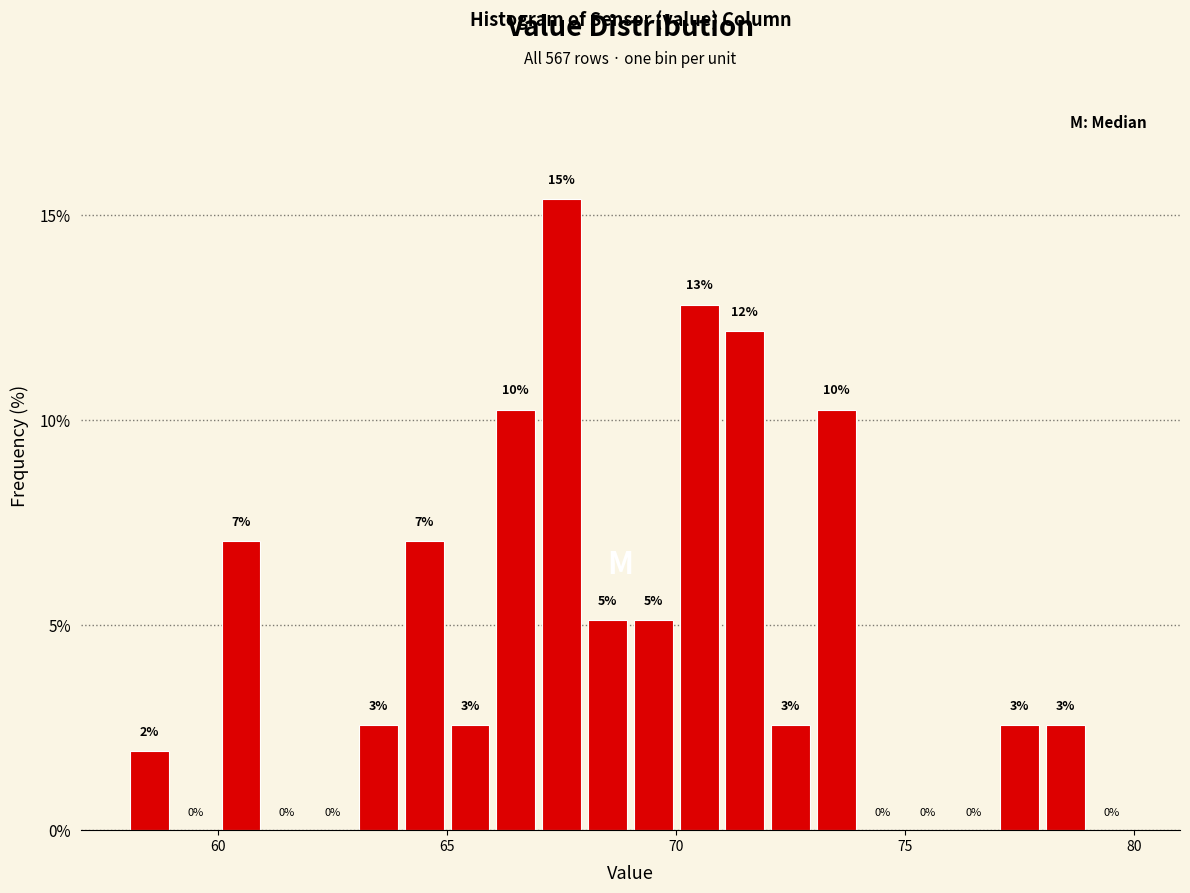

Around what value on the x-axis is the tallest bar? Give the approximate position of its centre, as read against the axis.

67.5